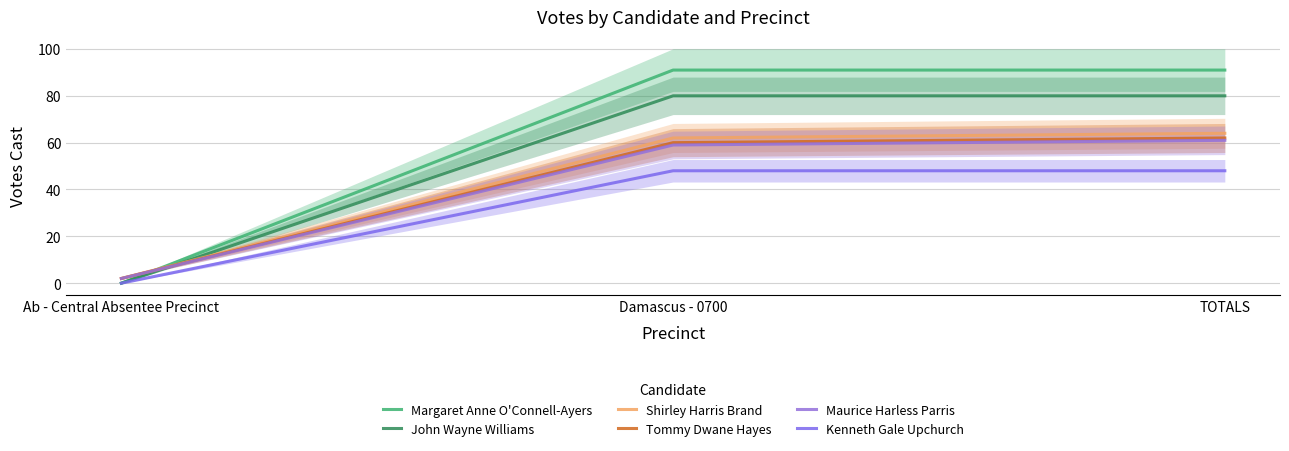

List the series in order of their peak value, highest first.

Margaret Anne O'Connell-Ayers, John Wayne Williams, Shirley Harris Brand, Tommy Dwane Hayes, Maurice Harless Parris, Kenneth Gale Upchurch